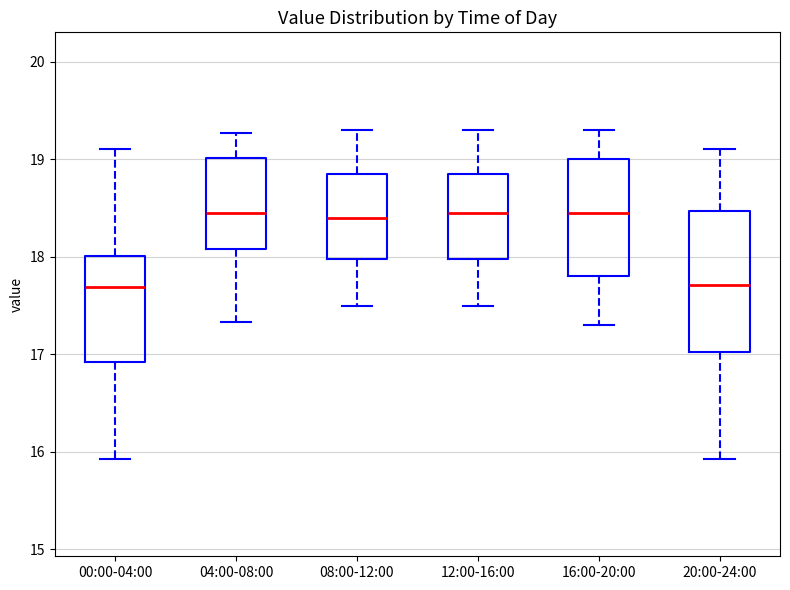

Which box is the tallest, from its lower edge to its upper edge?

20:00-24:00